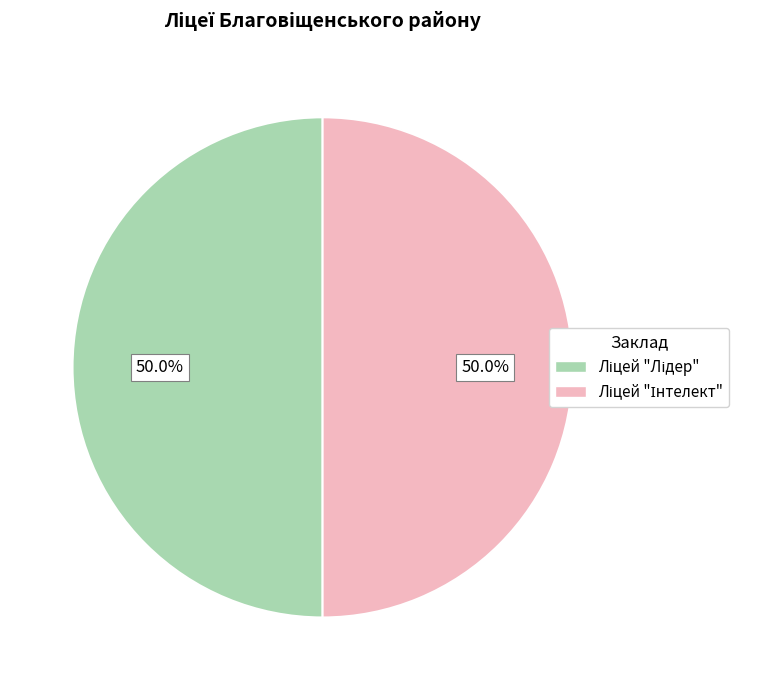

Count the number of slices in the pie.

2